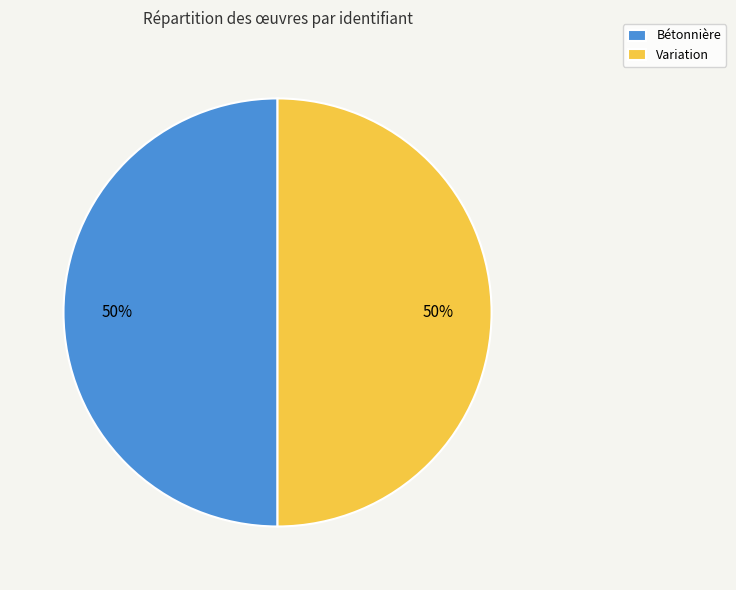

How many slices are in this pie chart?

2